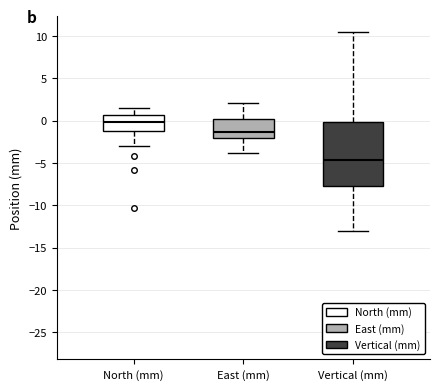

Which box's median line is the lowest?

Vertical (mm)